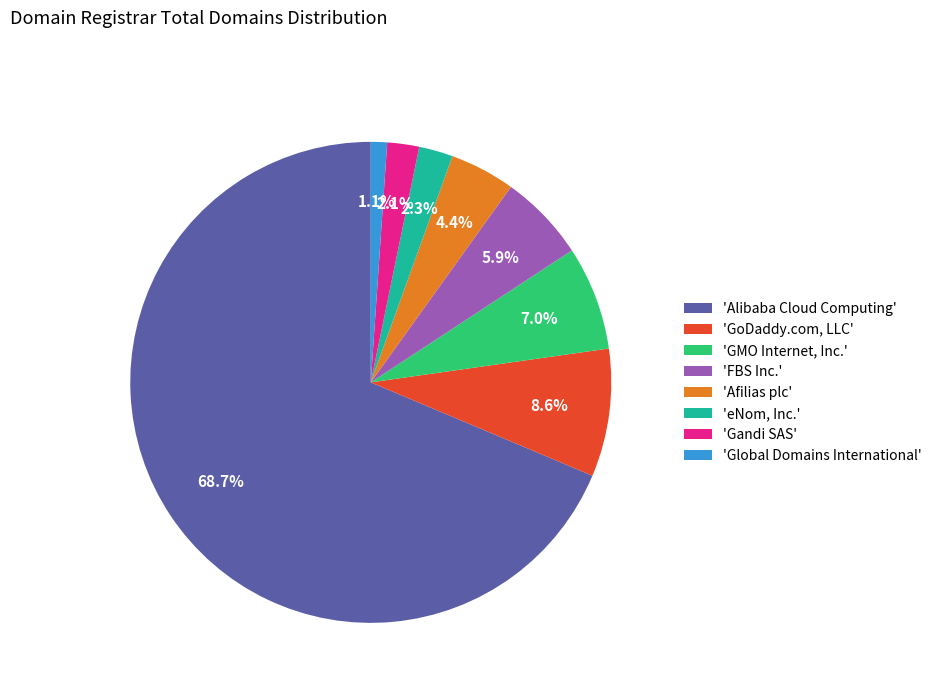

Which category accounts for the majority?

'Alibaba Cloud Computing'